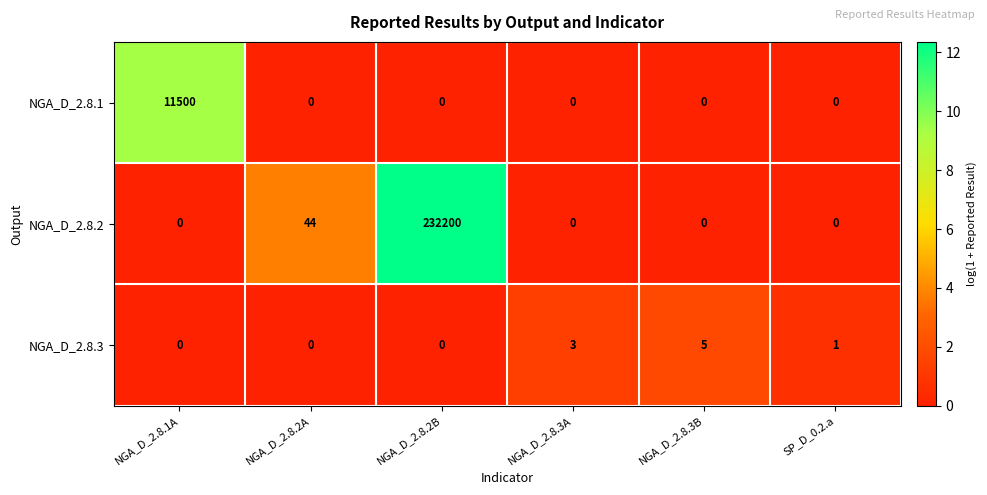

Where does the NGA_D_2.8.3 series first go above 1?

NGA_D_2.8.3A